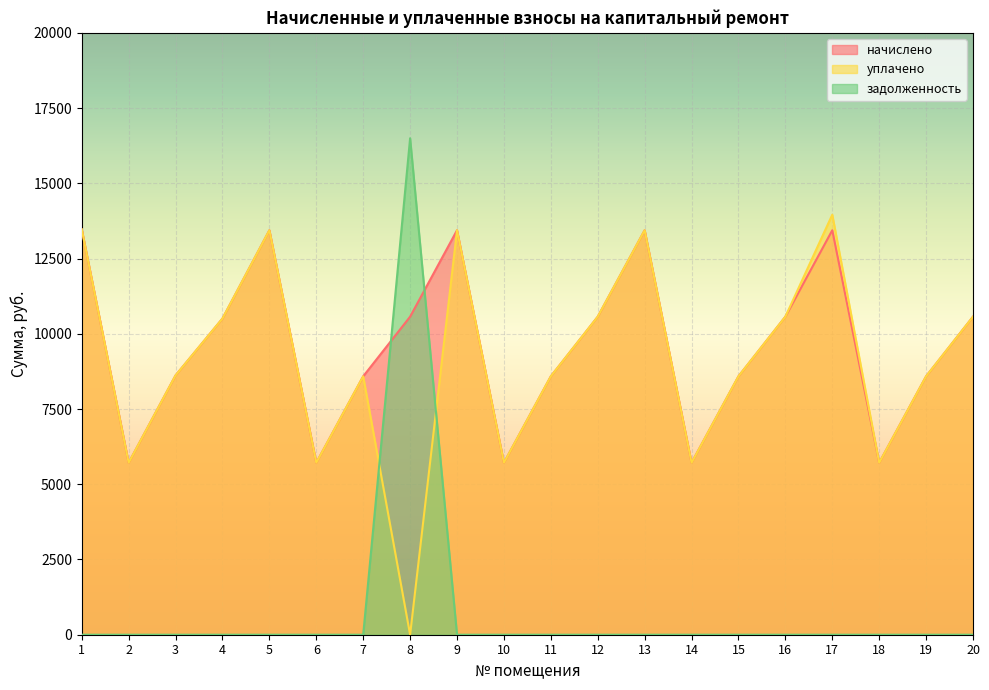

Is it true that уплачено equals 9140.2 at 8?

False